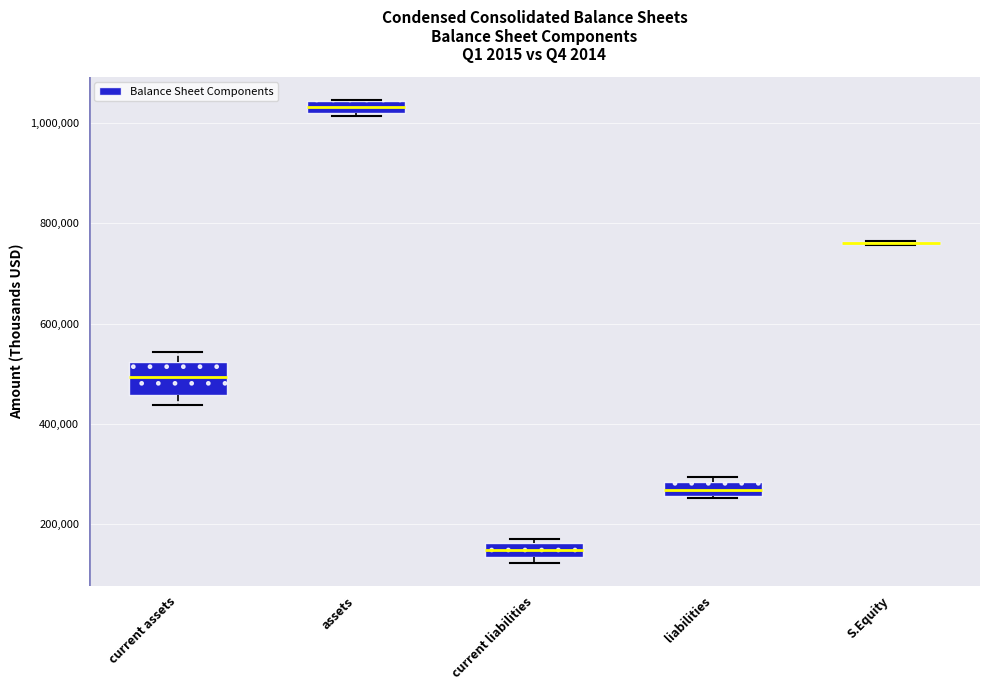

Where is the lower edge of the box for assets on the y-axis? The values are not printed on the chart, so give them approximately, as read against the axis.

1020000